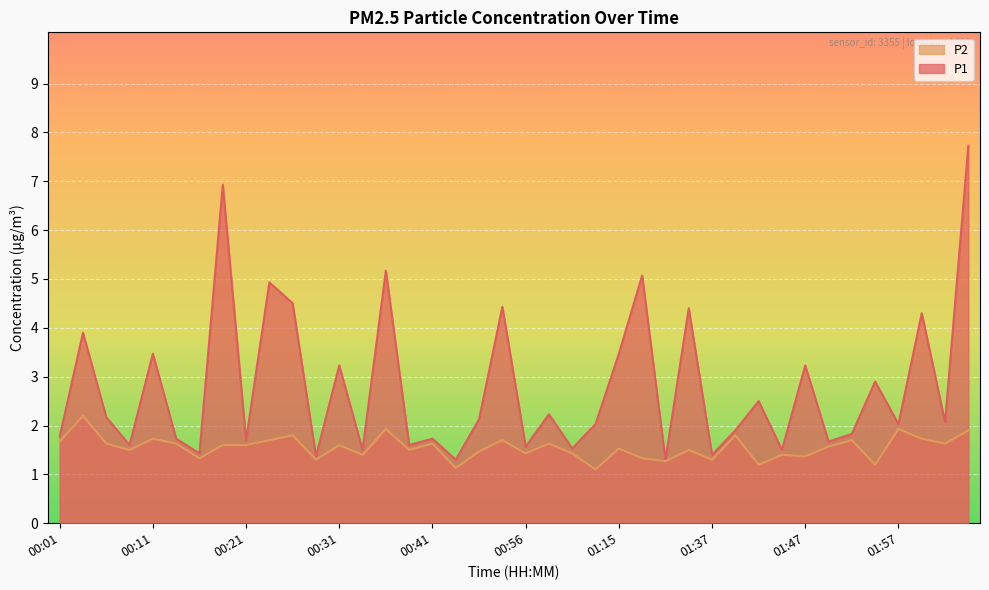

What is the sum of all P2 values?

62.0